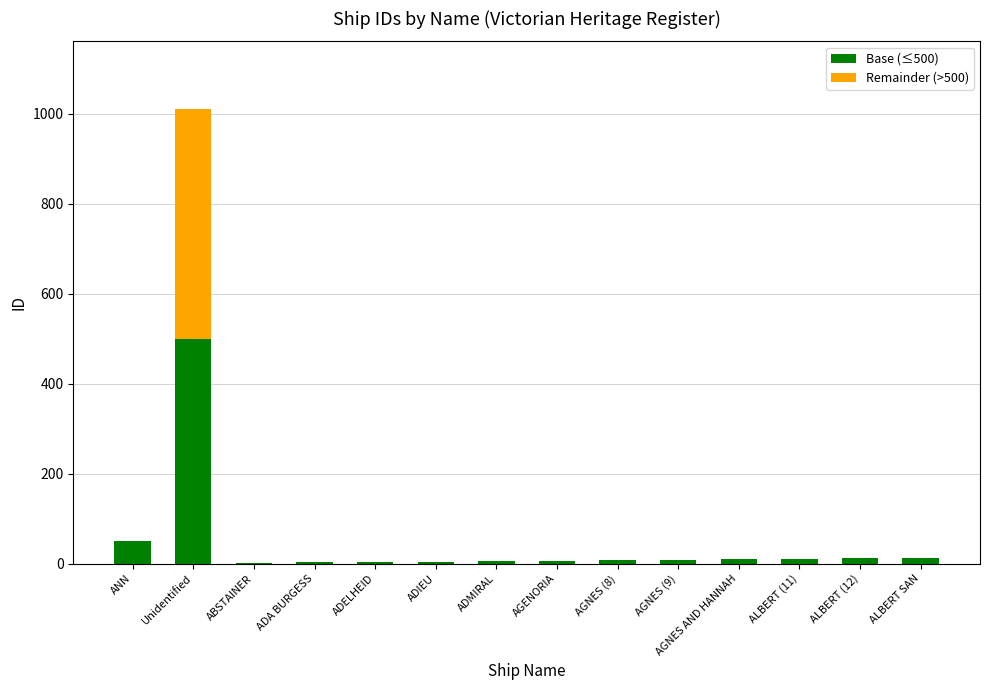

At which category is the sum across all series the highest?

Unidentified